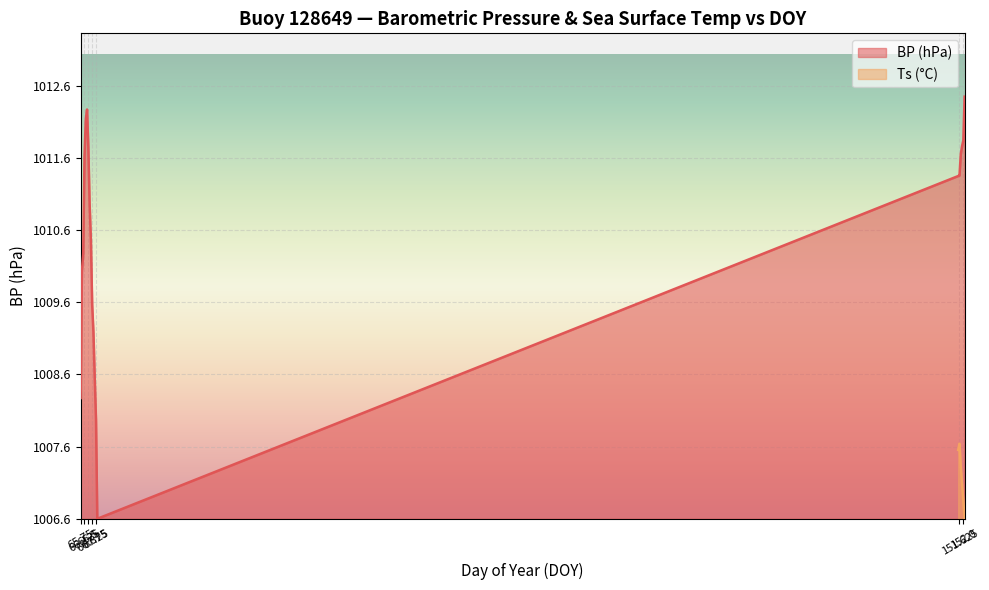

Approximately how many times larger is the value at 152.125 compared to 66.5?

1.1